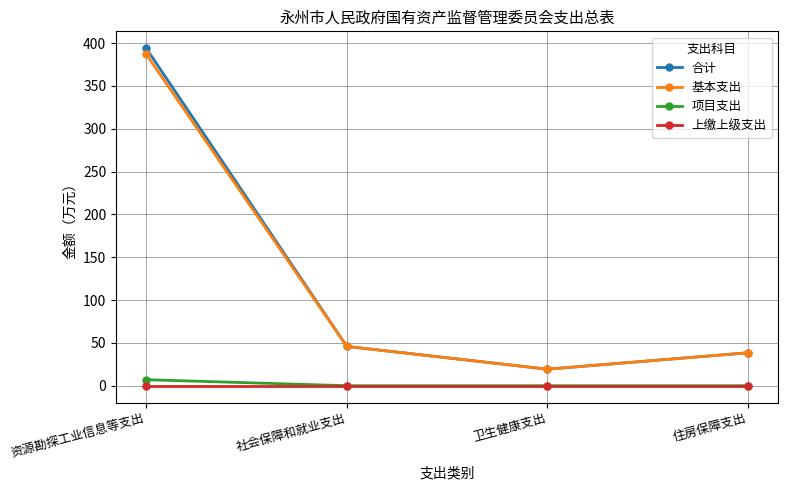

Which series has the largest range (max minus min)?

合计